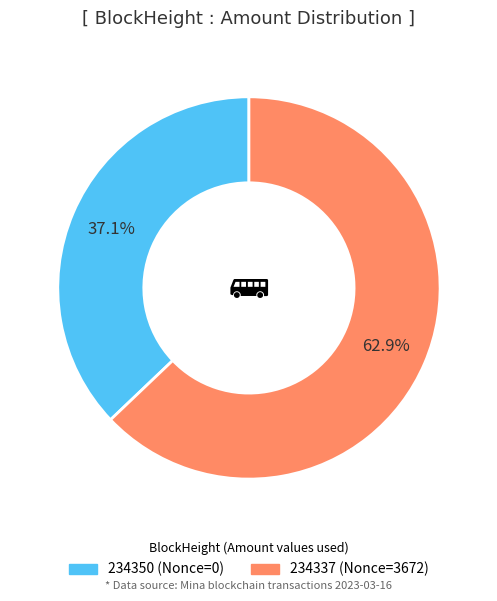

Count the number of slices in the pie.

2